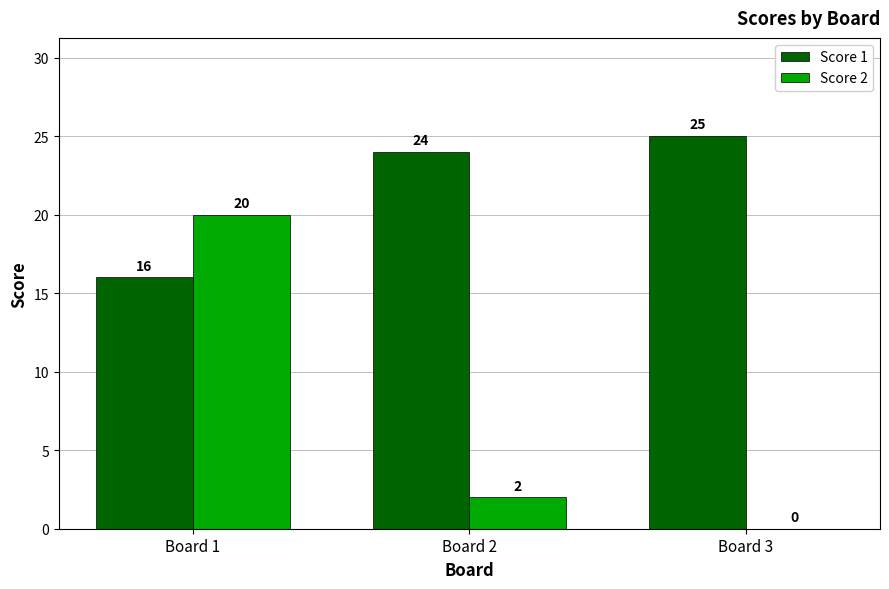

Is the value of Score 1 at Board 1 greater than the value of Score 2 at Board 1?

No